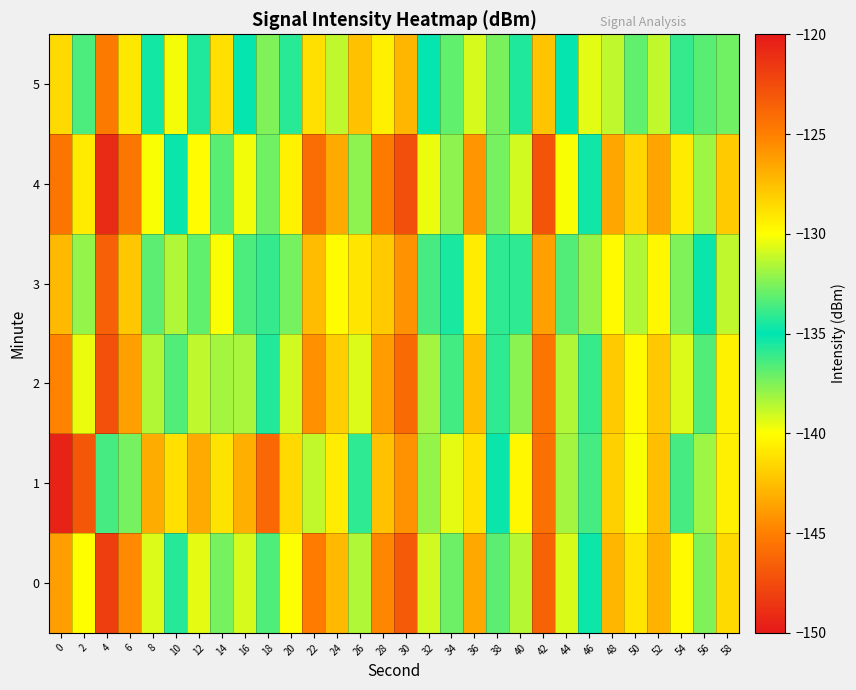

How many data points does each series have?

30